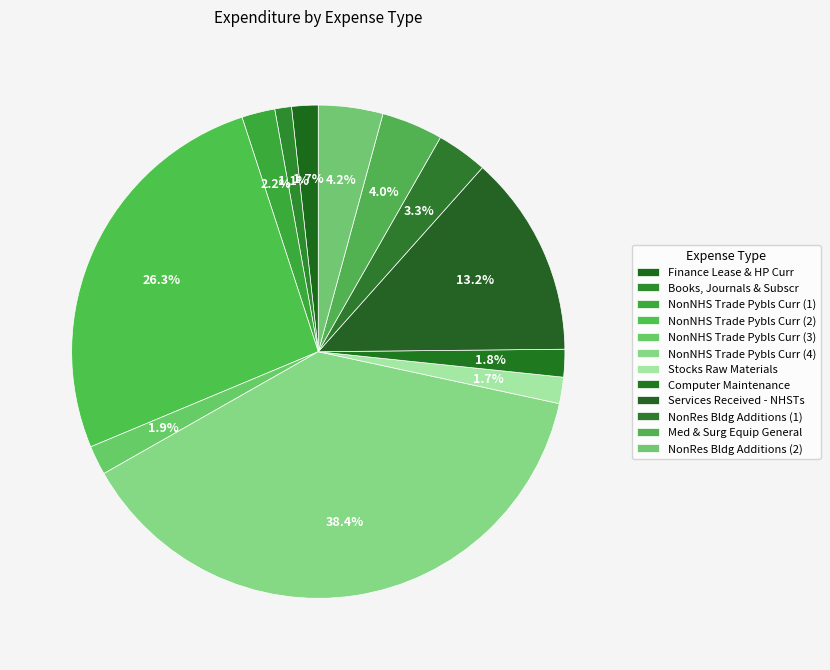

To the nearest percent, what percentage of the pie is Services Received - NHSTs?

13%